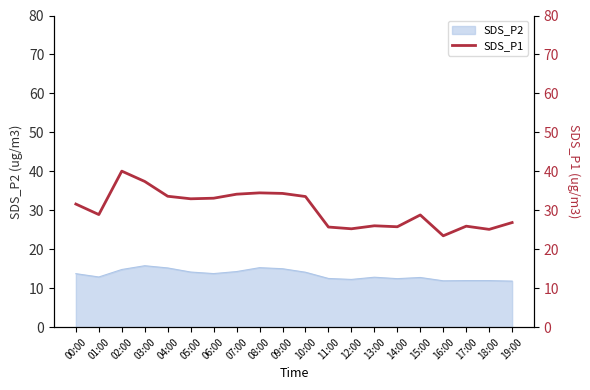

The SDS_P2 series shows 12.8 at 13:00. True or false?

True